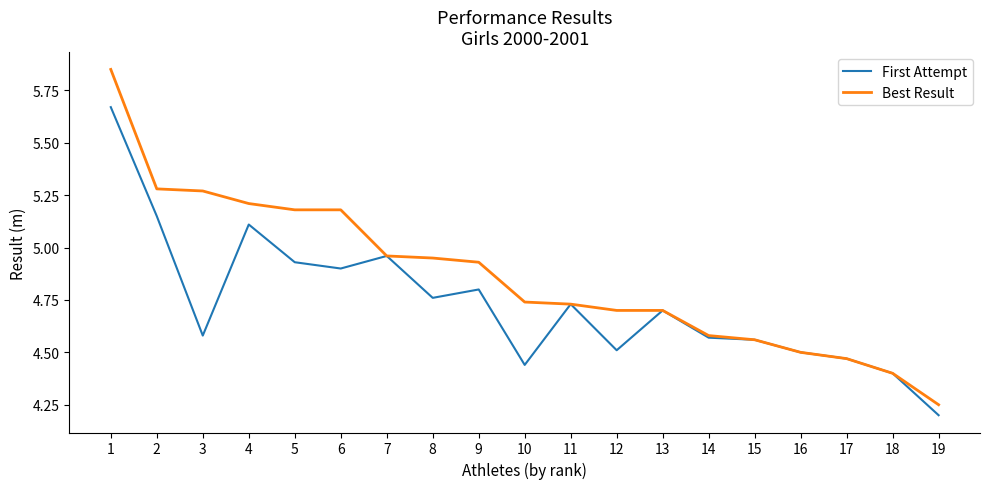

What is the difference between the maximum and minimum values in the First Attempt series?

1.5